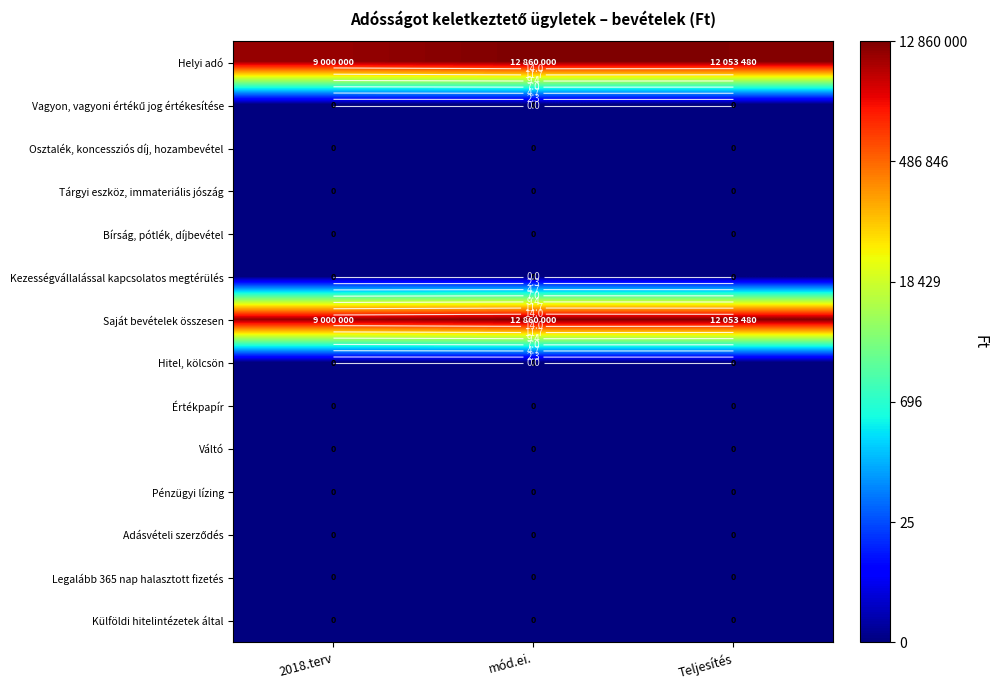

Which has a higher value, 2018.terv or Teljesítés?

Teljesítés